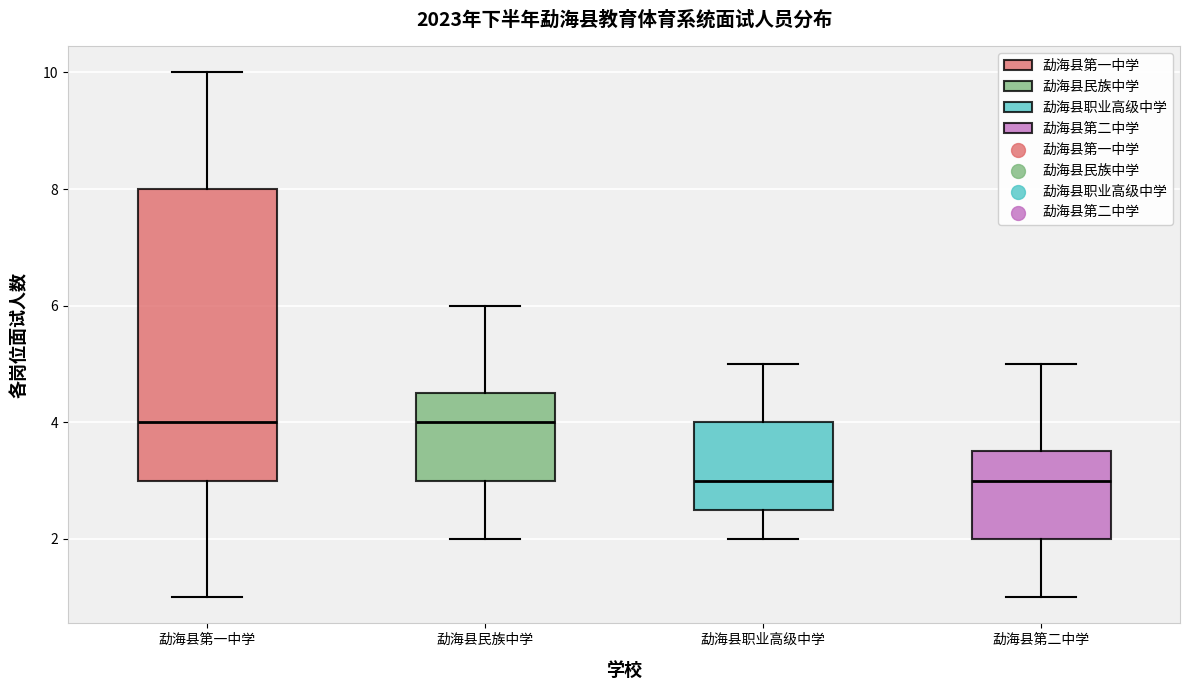

Reading left to right, transcribe this box plot: for each box, give where its median line is, the range the box spans, and where its two whiskers end, as read against the y-axis. The values are not printed on the chart, so give them approximately, as read against the axis.

勐海县第一中学: median 4.0, box 3.0 to 8.0, whiskers 1.0 to 10.0
勐海县民族中学: median 4.0, box 3.0 to 4.6, whiskers 2.0 to 6.0
勐海县职业高级中学: median 3.0, box 2.6 to 4.0, whiskers 2.0 to 5.0
勐海县第二中学: median 3.0, box 2.0 to 3.6, whiskers 1.0 to 5.0